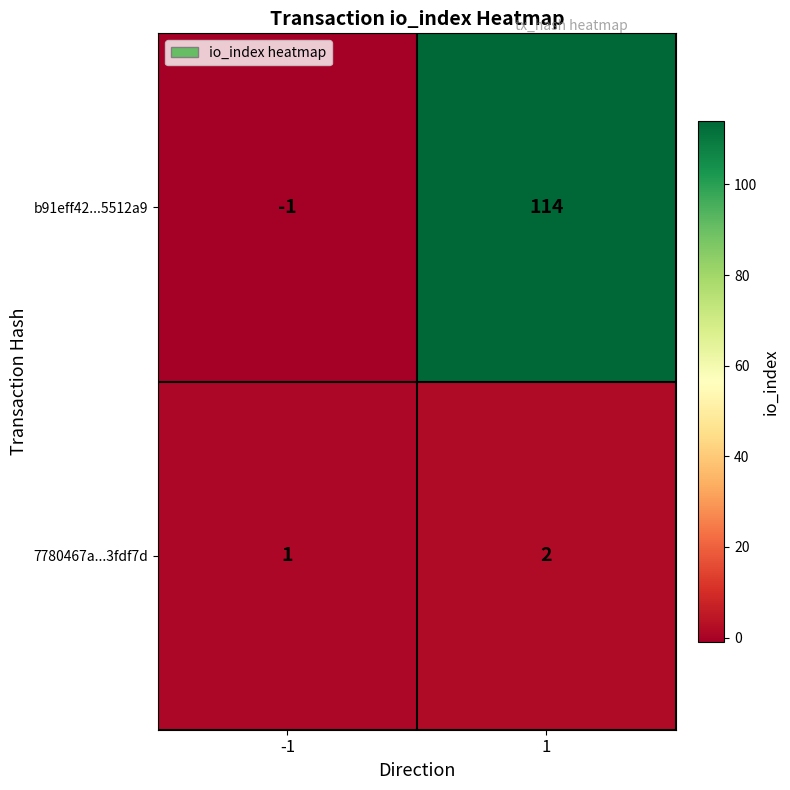

What is the highest value of the b91eff42...5512a9 series?

114